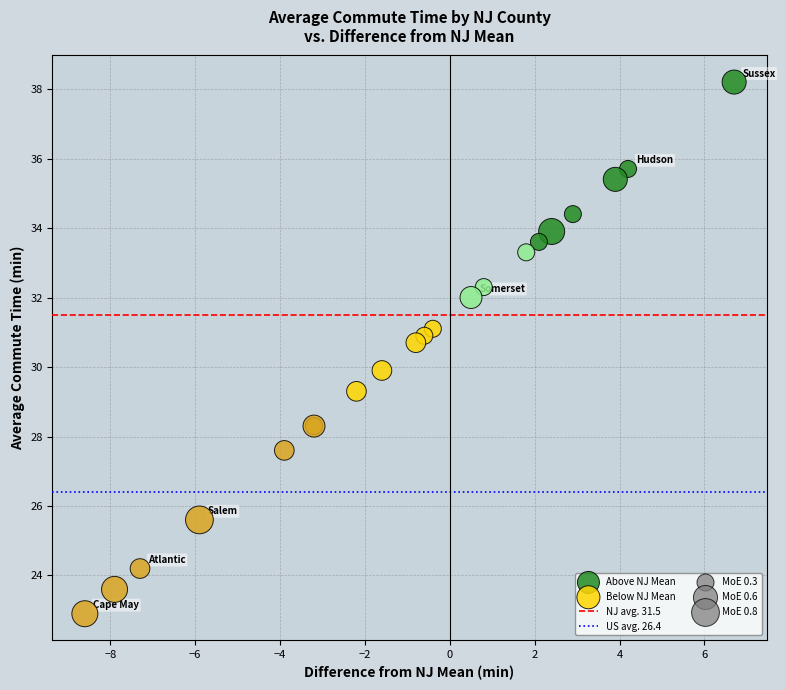

Which series reaches the maximum Y coordinate?

Above NJ Mean